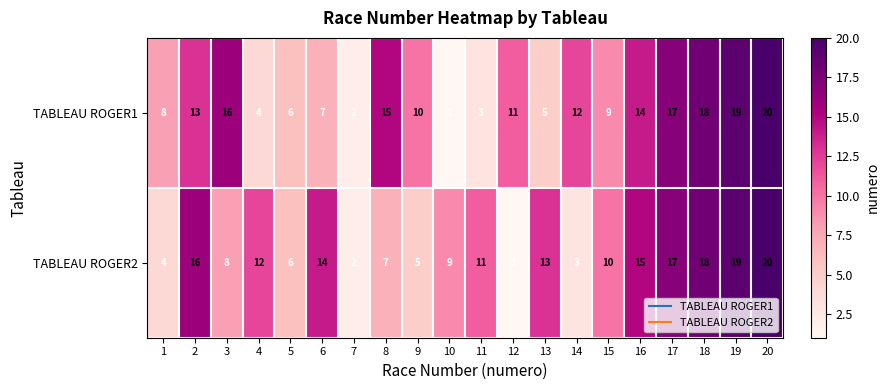

Is the value of TABLEAU ROGER1 at 1 greater than the value of TABLEAU ROGER2 at 9?

Yes